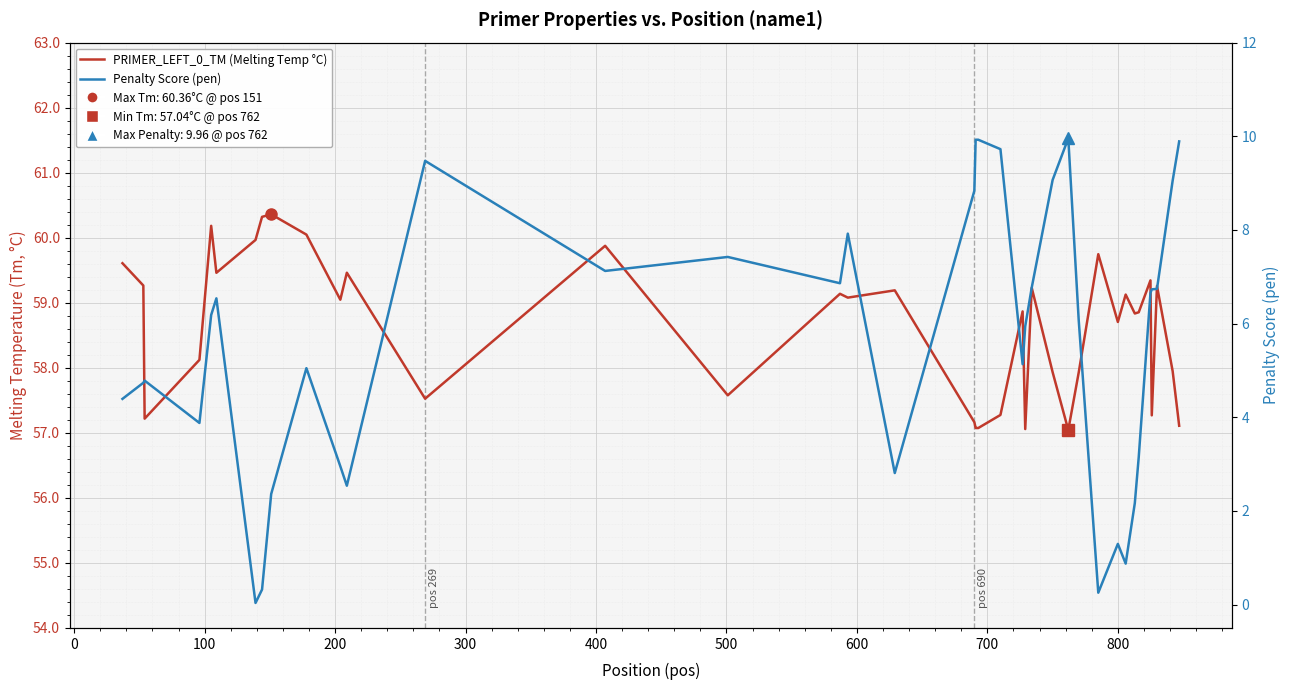

What is the sum of all PRIMER_LEFT_0_TM (Melting Temp °C) values?

2342.6